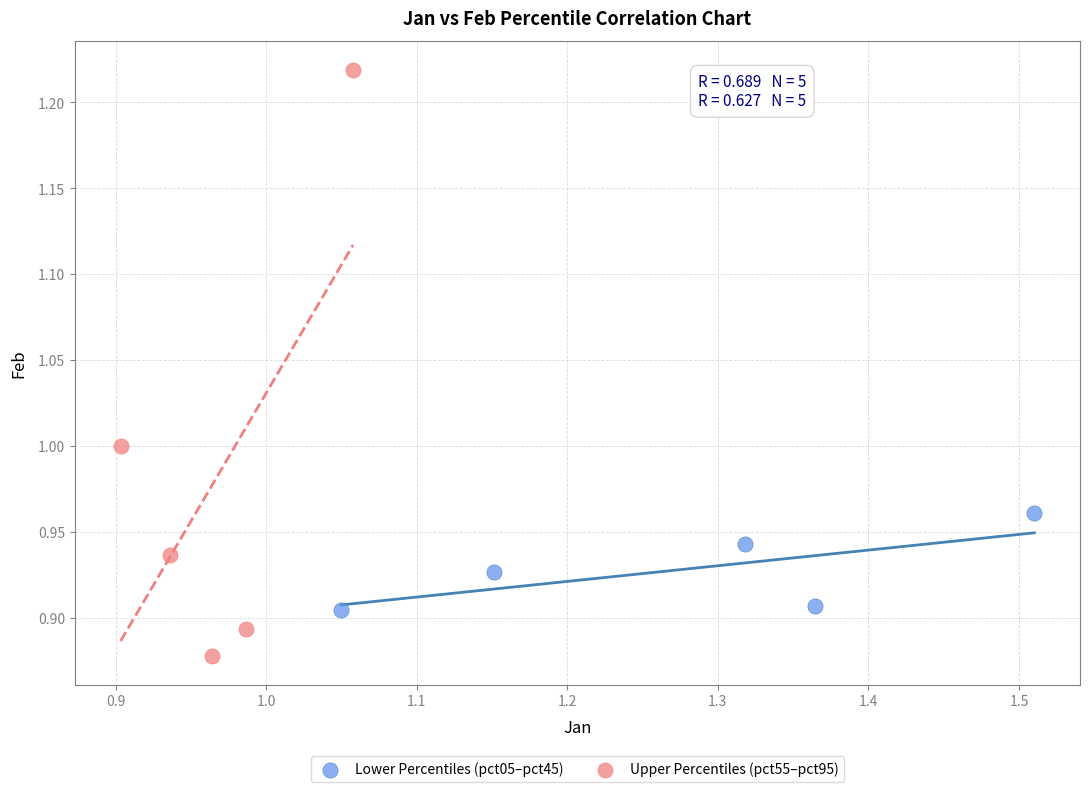

Which series has the widest spread of Y values?

Upper Percentiles (pct55–pct95)